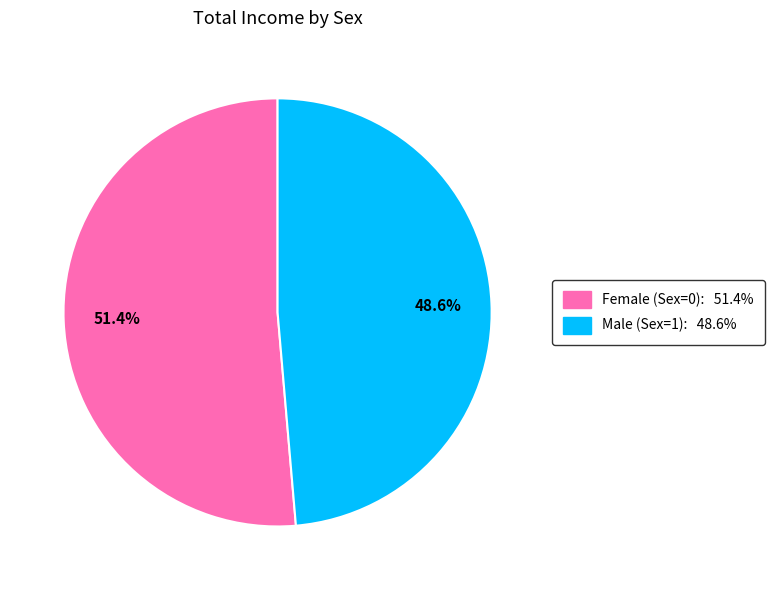

Is there a majority slice in this chart?

Yes